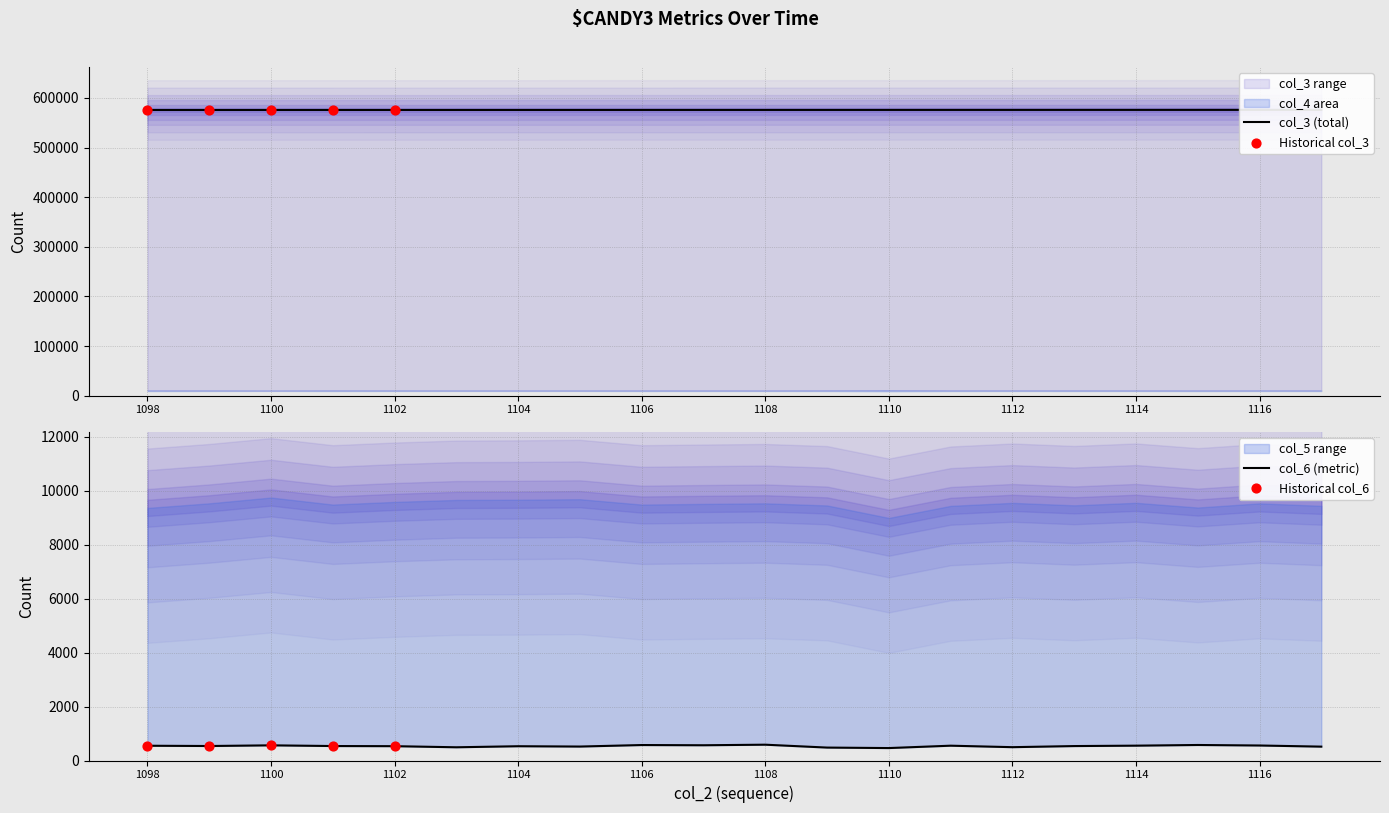

Which series has the largest total across all categories?

col_3